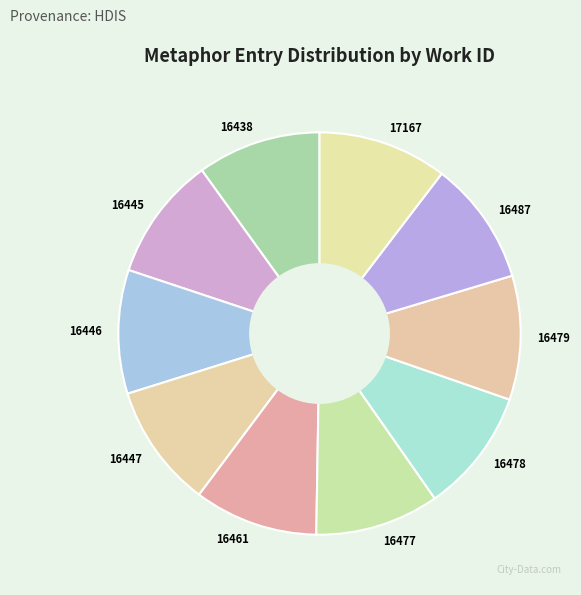

Count the number of slices in the pie.

10